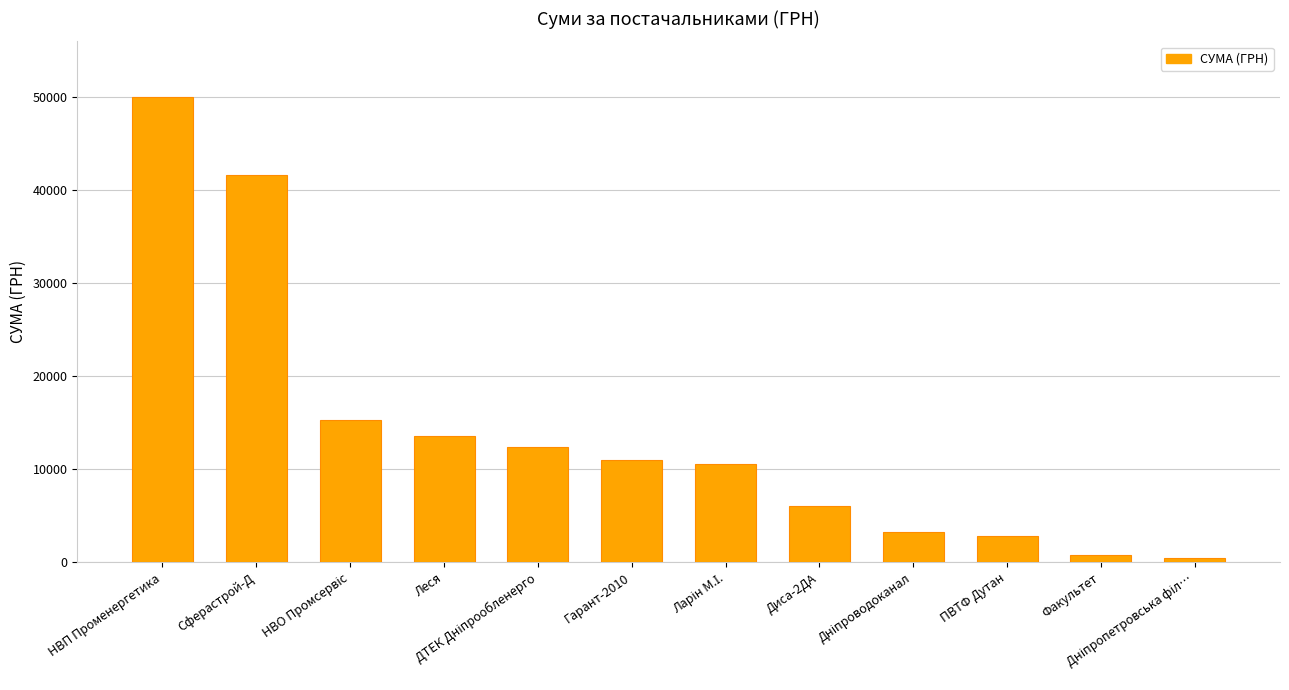

Between НВП Променергетика and Леся, which is larger?

НВП Променергетика